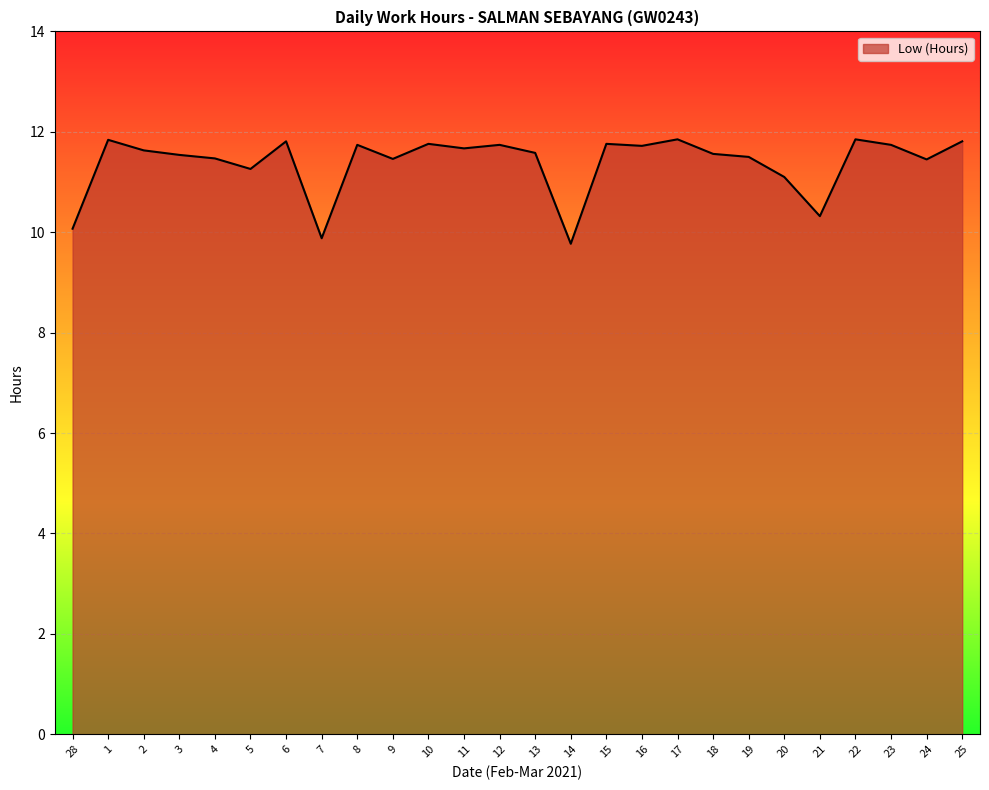

The value at 14 is 9.8. True or false?

True